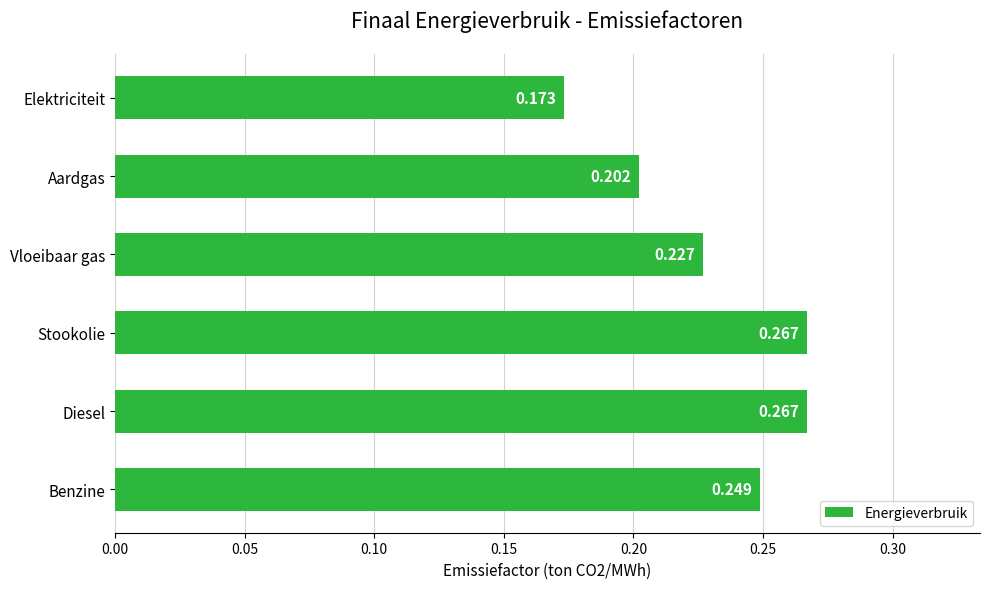

What is the label of the 6th bar from the bottom?

Elektriciteit